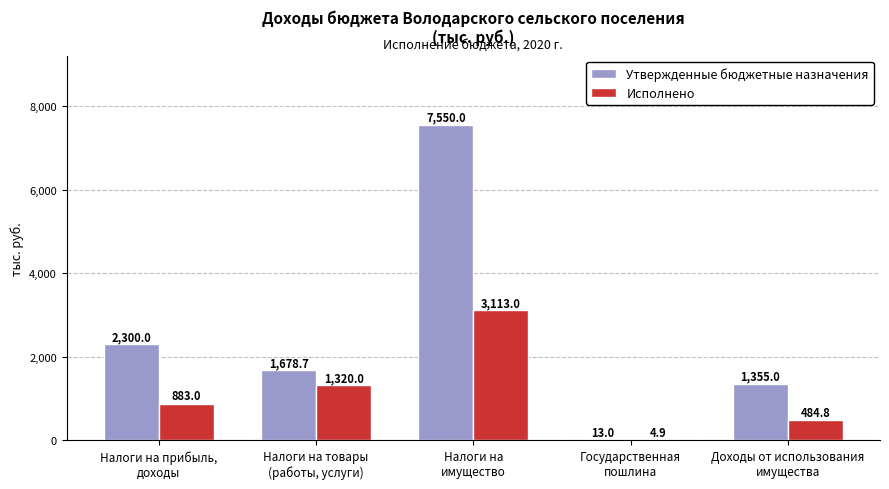

What are all the series names shown in the legend?

Утвержденные бюджетные назначения, Исполнено